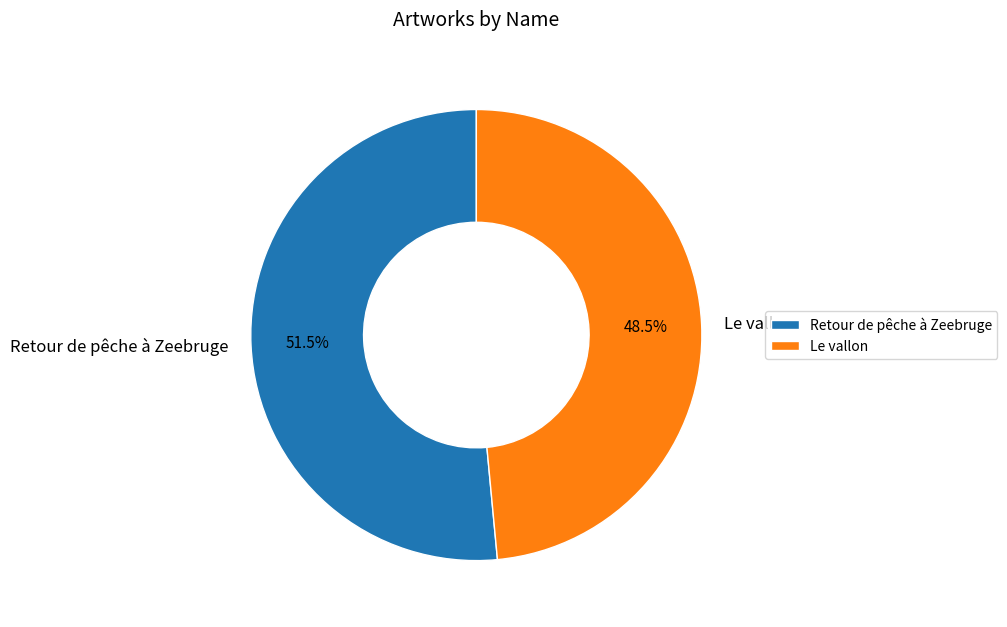

Which category has the biggest portion of the pie?

Retour de pêche à Zeebruge